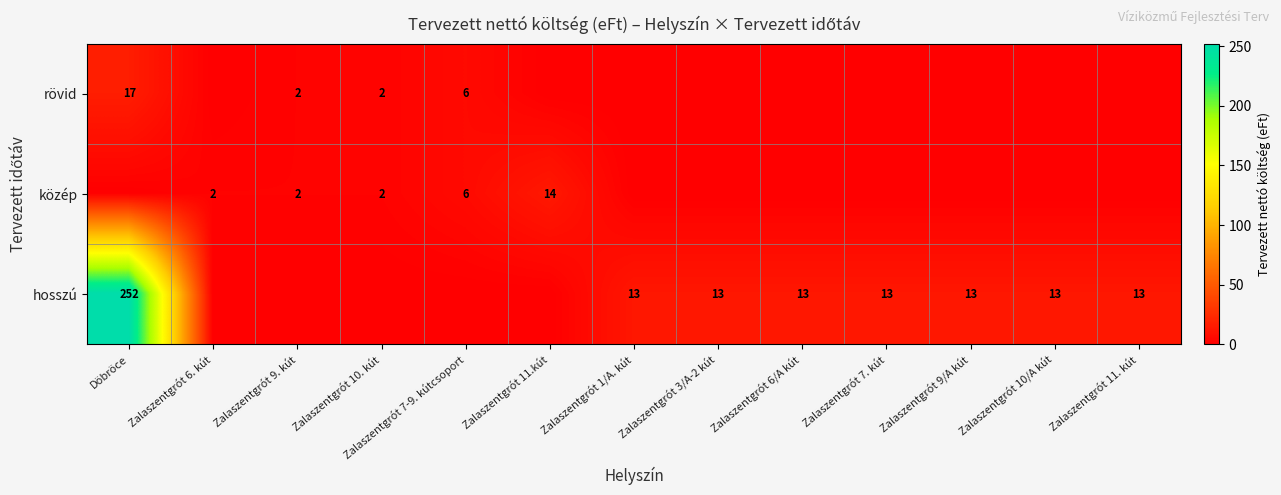

The value of rövid at Döbröce is 17. True or false?

True